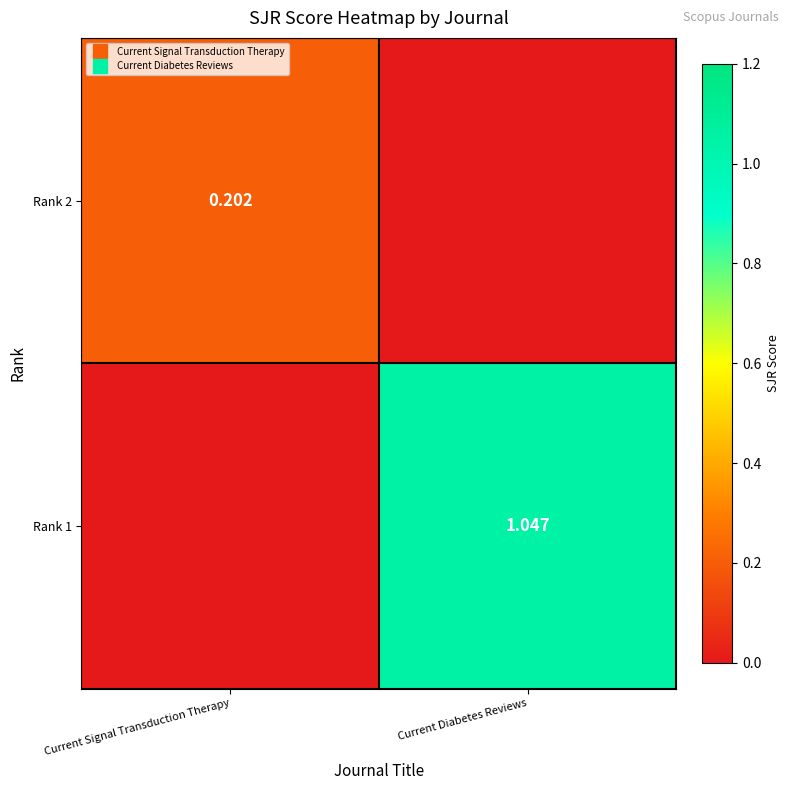

What is the difference between the maximum and minimum values in the Rank 2 series?

0.2